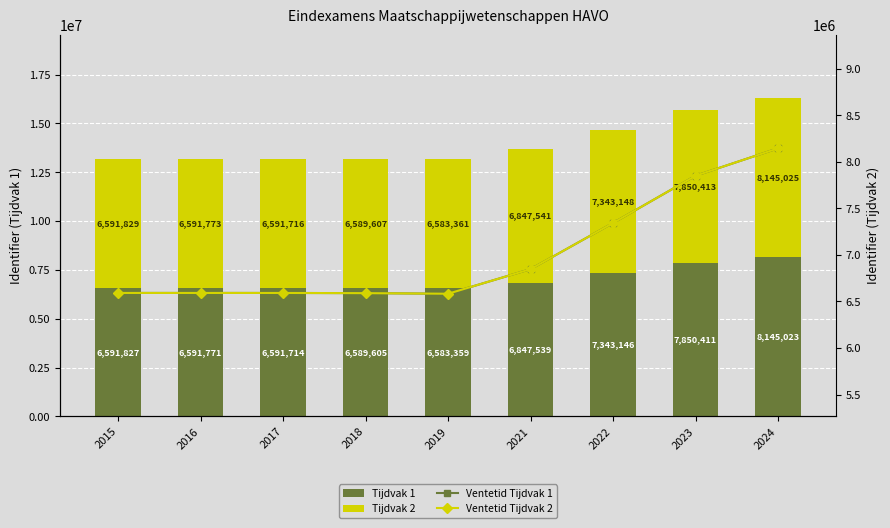

List the series in order of their peak value, highest first.

Tijdvak 2, Ventetid Tijdvak 2, Tijdvak 1, Ventetid Tijdvak 1